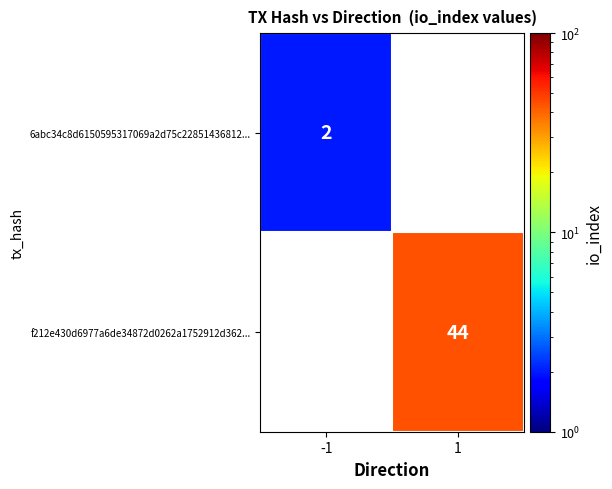

Which category has the lowest value across all series?

-1